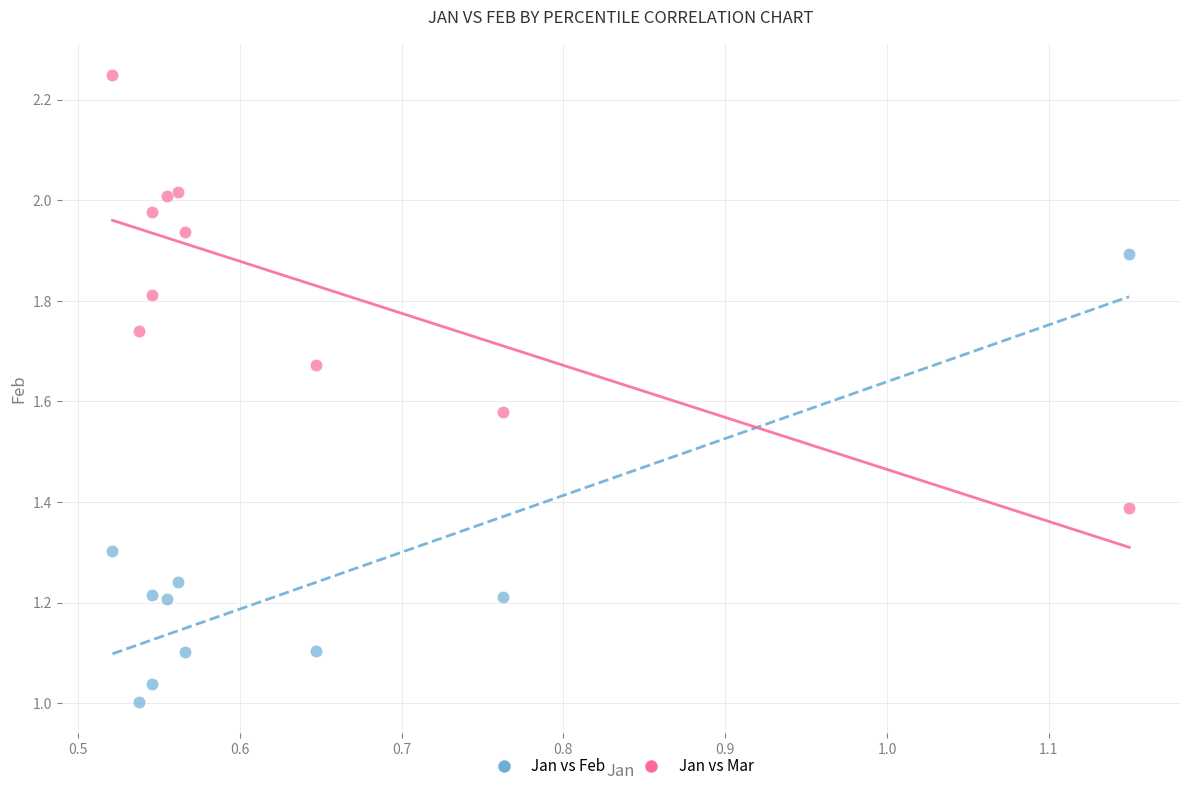

Which series has the largest Y range (max minus min)?

Jan vs Feb